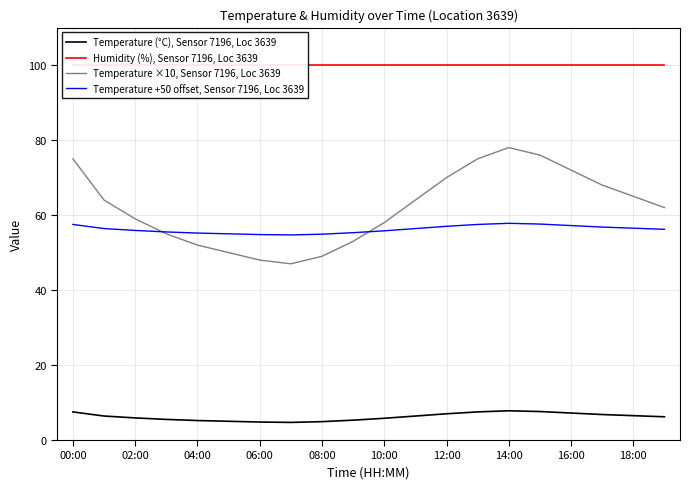

What is the maximum value shown in the chart?

99.9